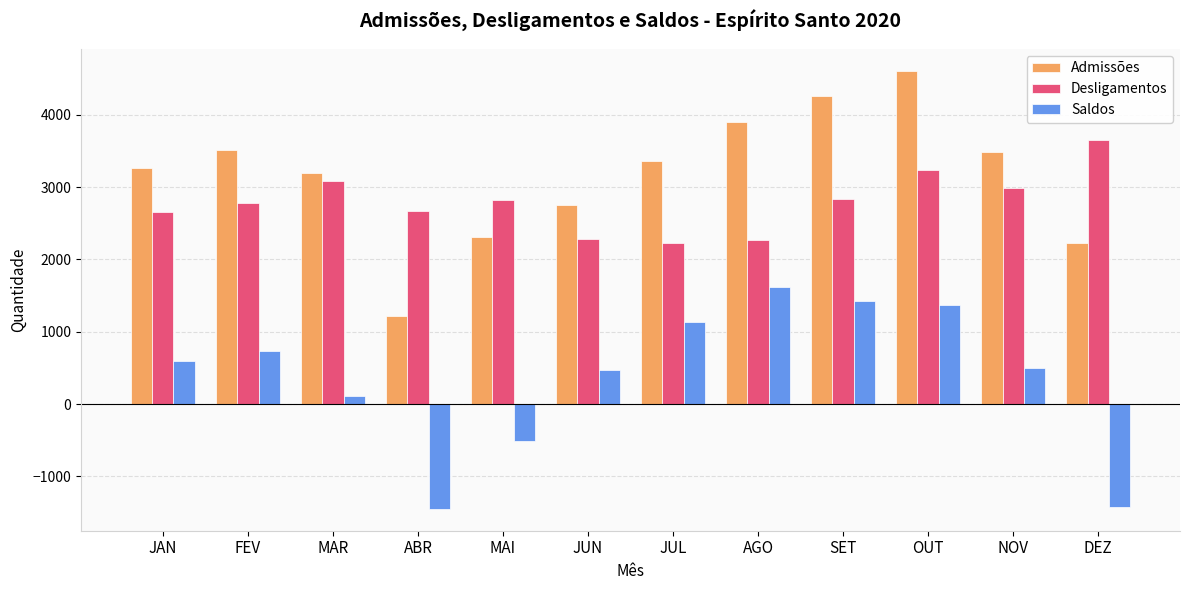

What is the difference between the highest and lowest values at MAI?

3332